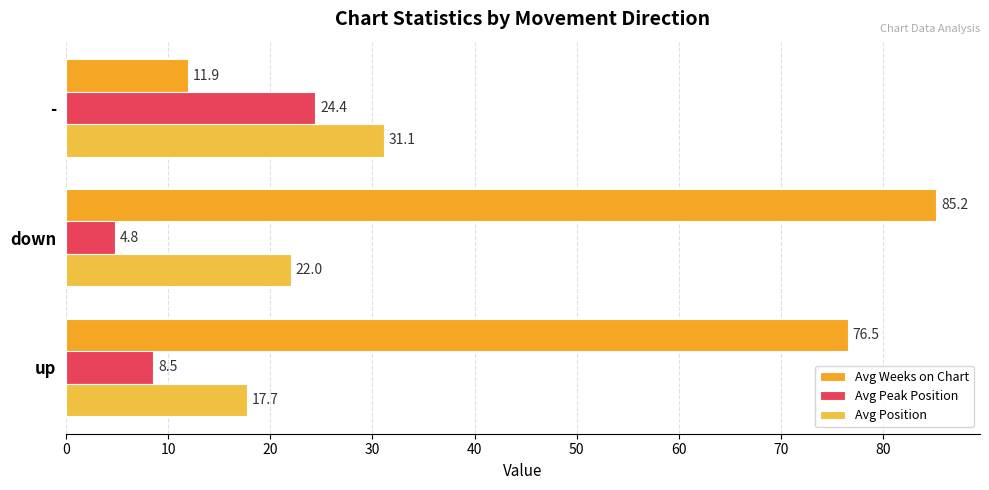

What is the difference between the second highest and minimum values in the Avg Position series?

4.3